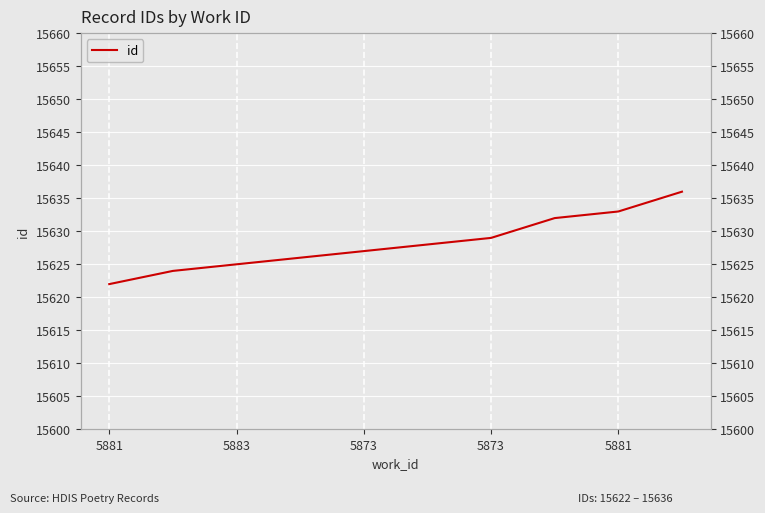

Reading right to left, list all the values displayed in this chart.

15636	15633	15632	15629	15628	15627	15626	15625	15624	15622